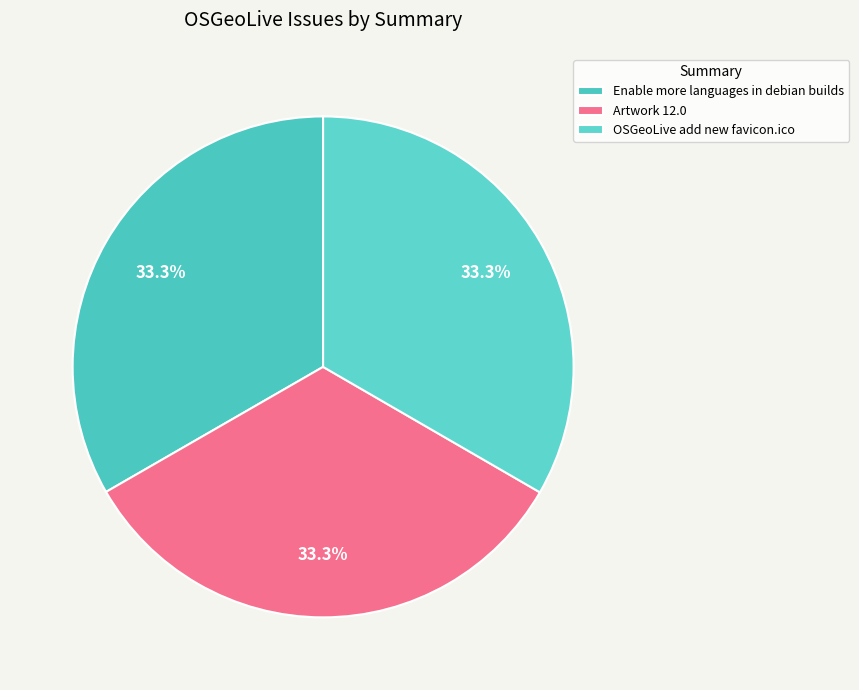

What is the ratio of the value at Artwork 12.0 to the value at OSGeoLive add new favicon.ico?

1.0